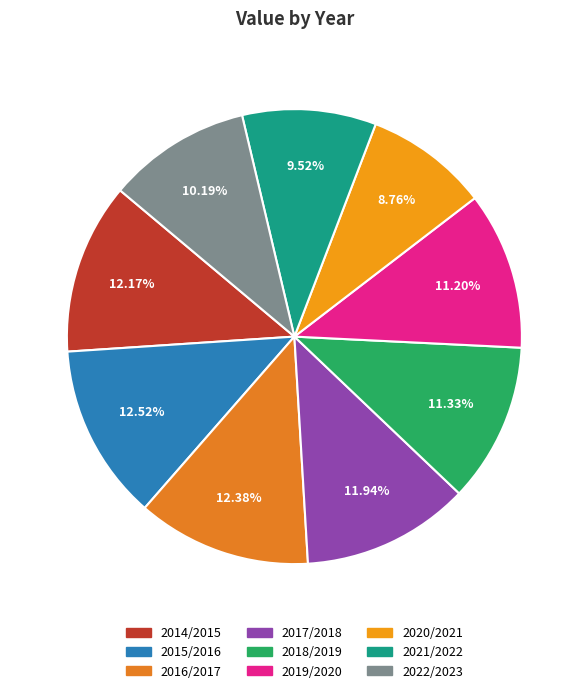

To the nearest percent, what is the average slice percentage?

11%